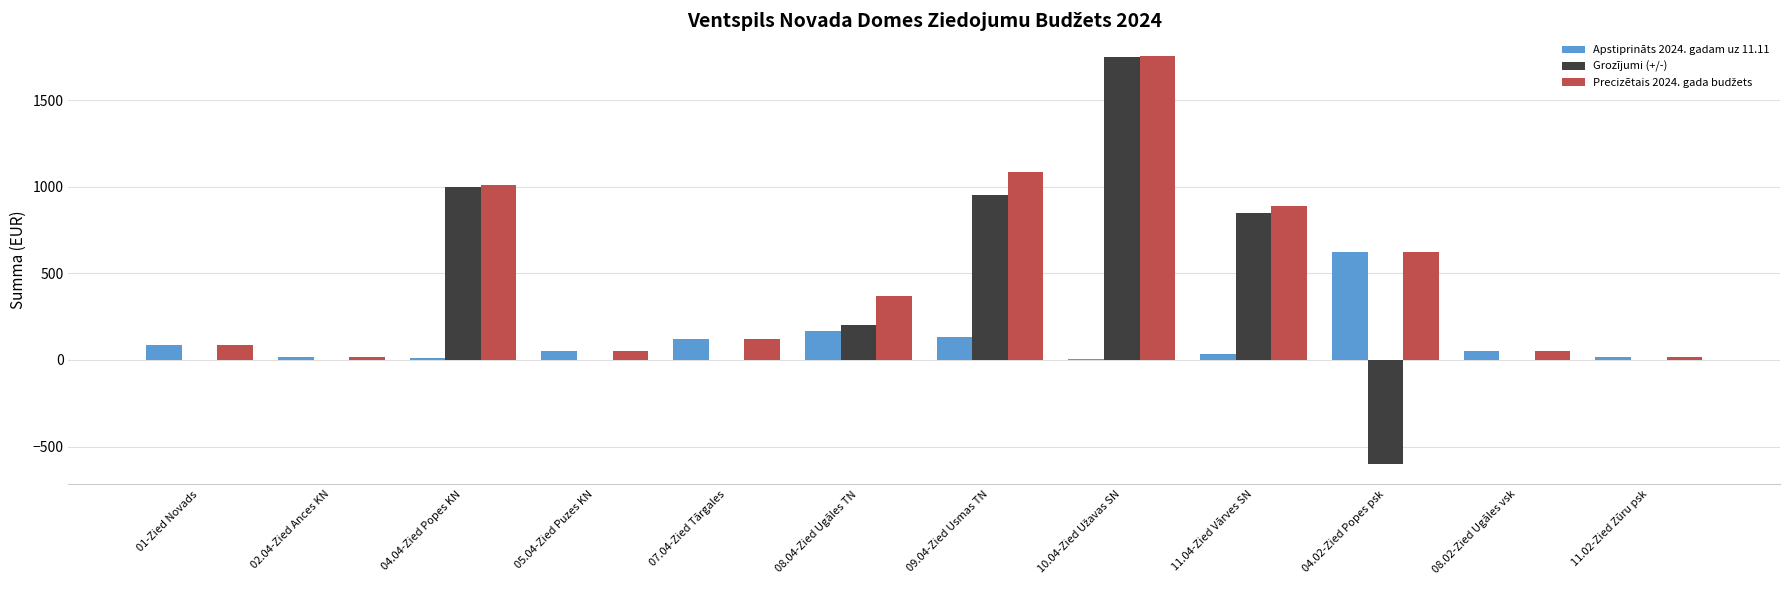

The value of Grozījumi (+/-) at 08.02-Zied Ugāles vsk is 1368. True or false?

False